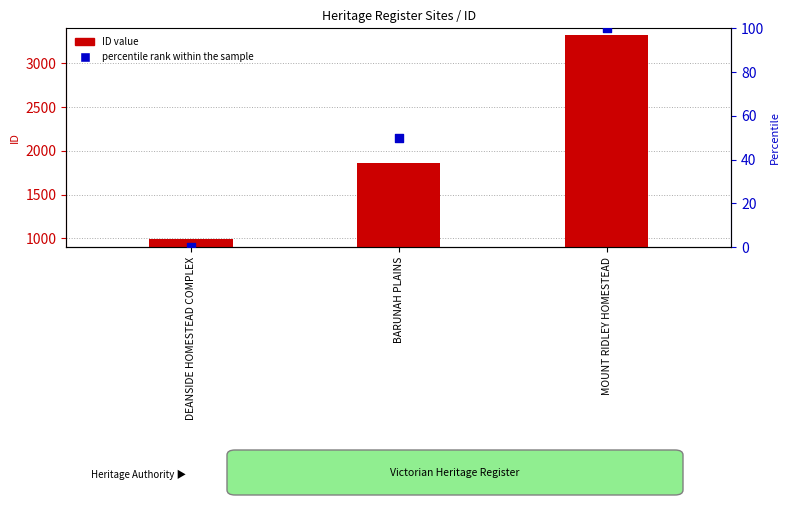

Which series has the widest spread of Y values?

ID value